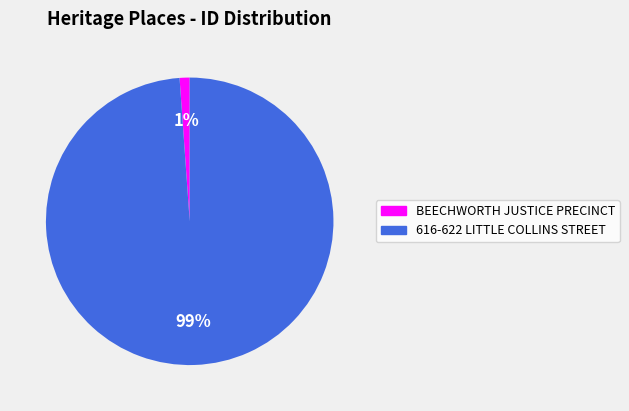

Rank the categories by value from lowest to highest.

BEECHWORTH JUSTICE PRECINCT, 616-622 LITTLE COLLINS STREET